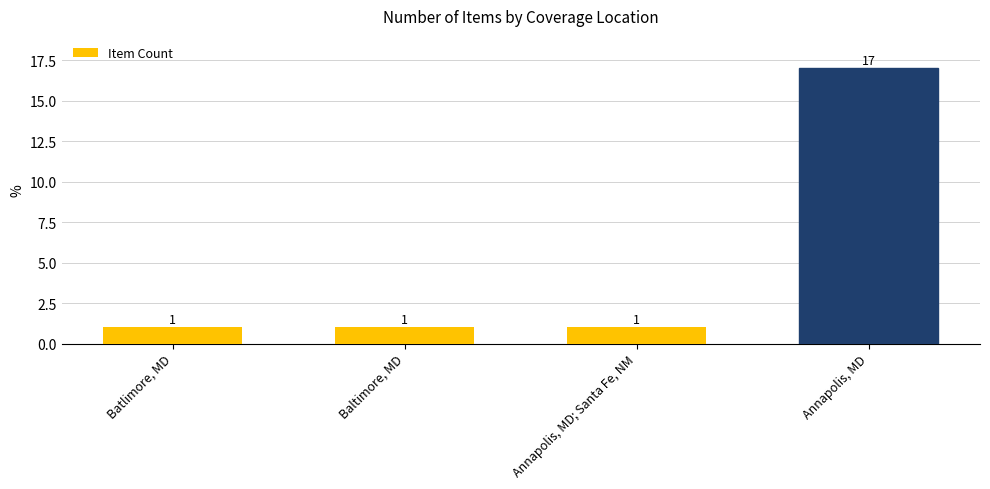

How many distinct data groups are displayed?

1